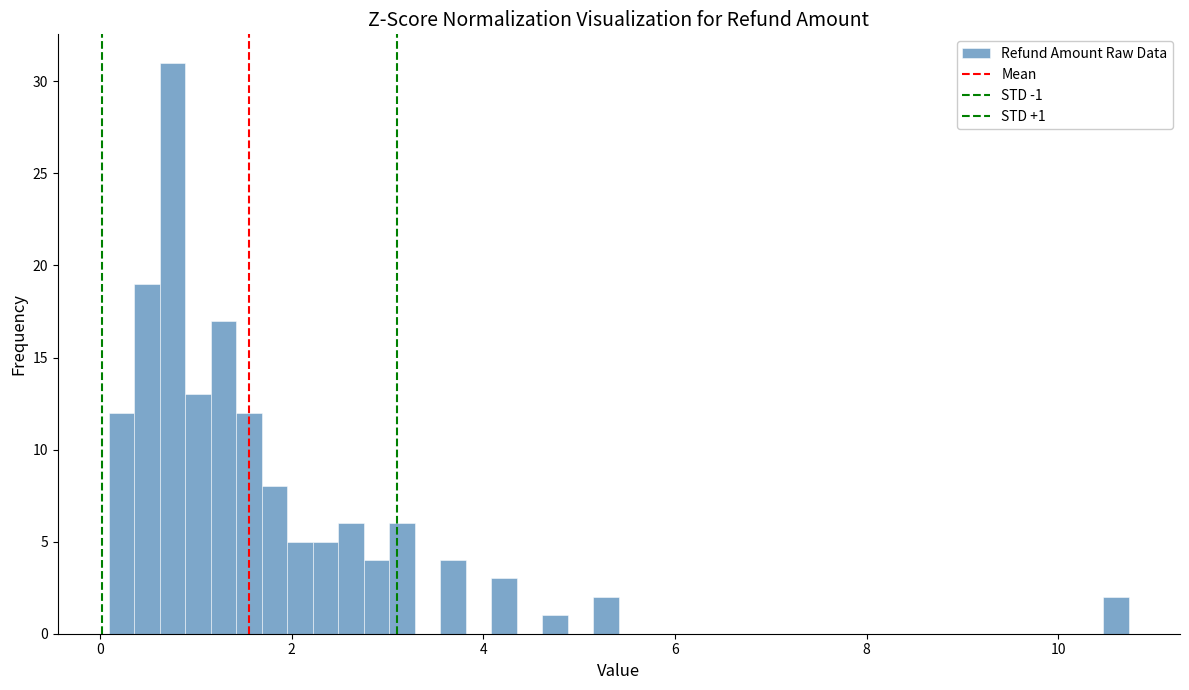

Read against the x-axis, roughly where is the centre of the tallest bar?

0.8